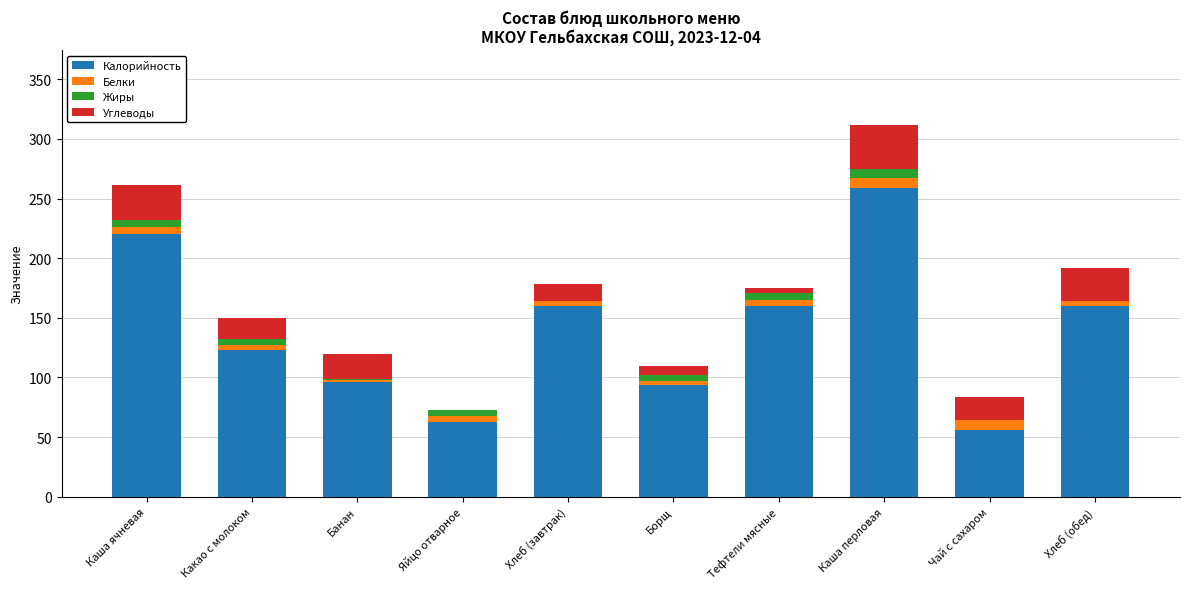

What is the maximum value for Калорийность?

259